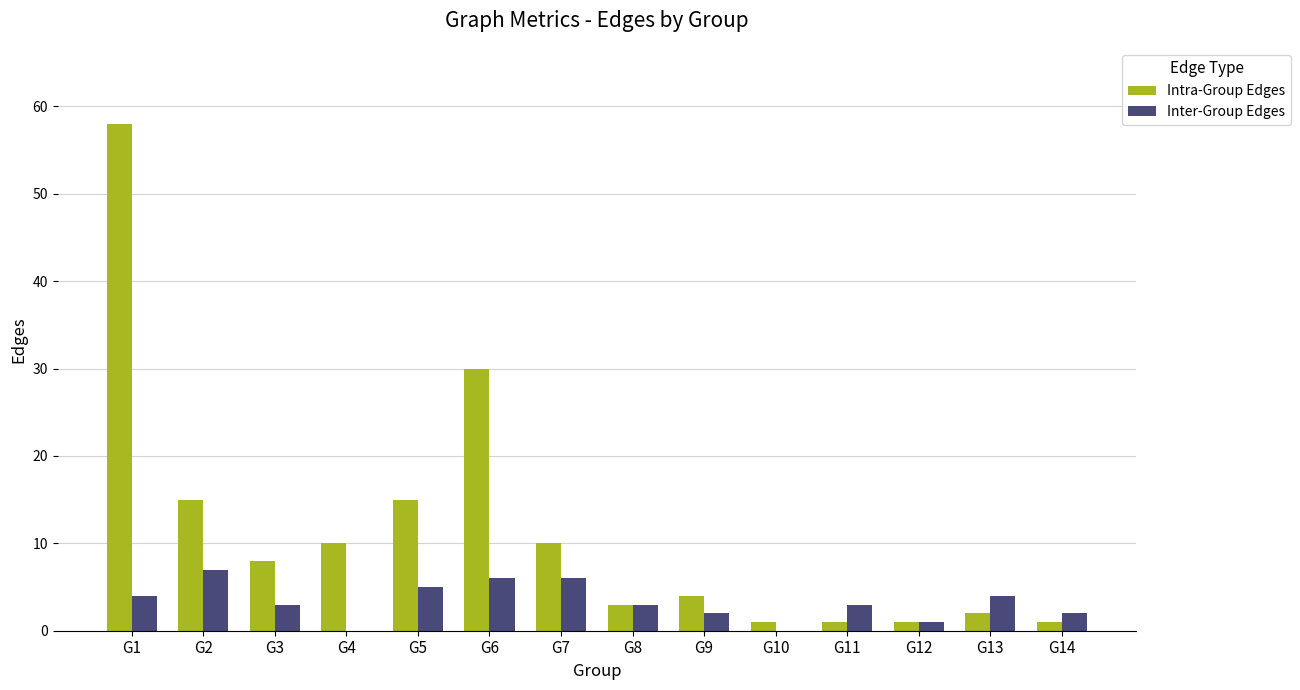

Which series changed the most between G9 and G10?

Intra-Group Edges